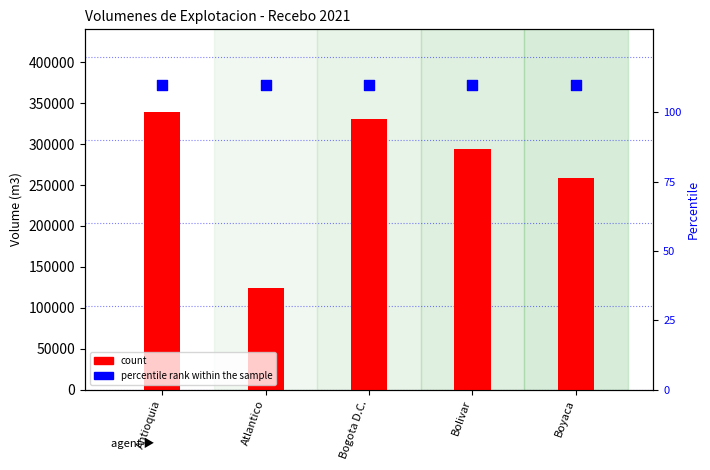

Is the value of percentile rank within the sample at Bogota D.C. greater than the value of count at Bolivar?

No